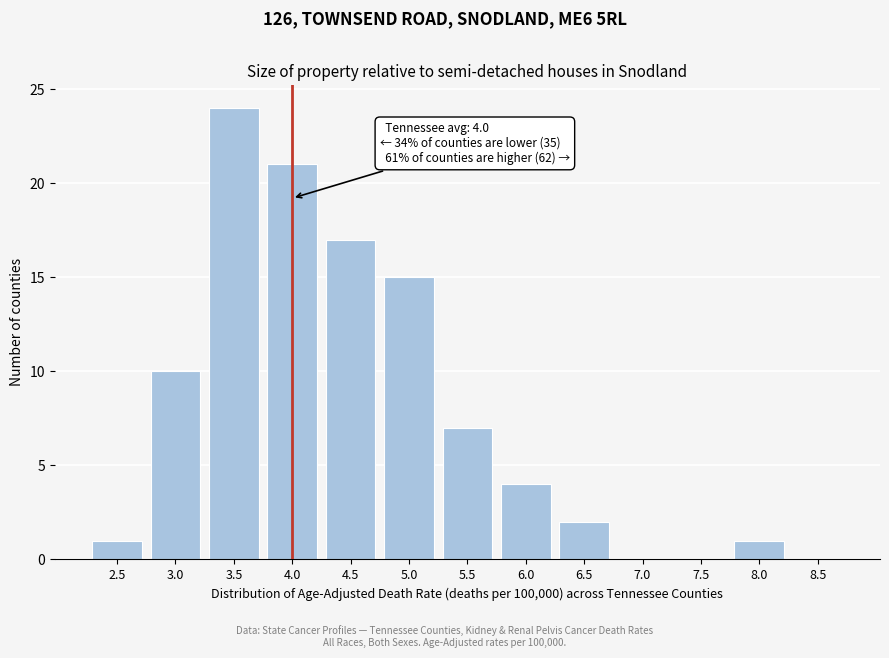

Reading left to right, transcribe all the data shown in this chart.

2.5=1	3.0=10	3.5=24	4.0=21	4.5=17	5.0=15	5.5=7	6.0=4	6.5=2	7.0=0	7.5=0	8.0=1	8.5=0